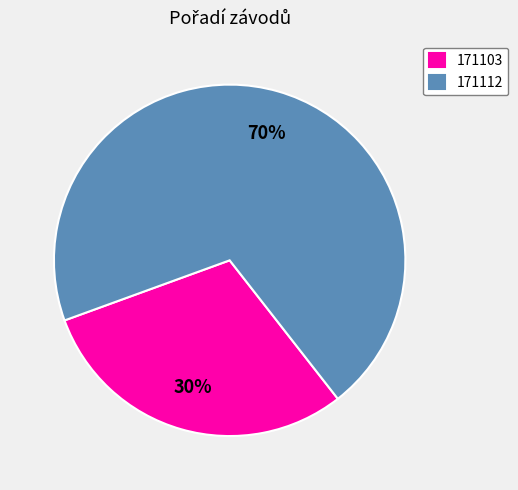

Is it true that 171112 is 70% of the pie?

True